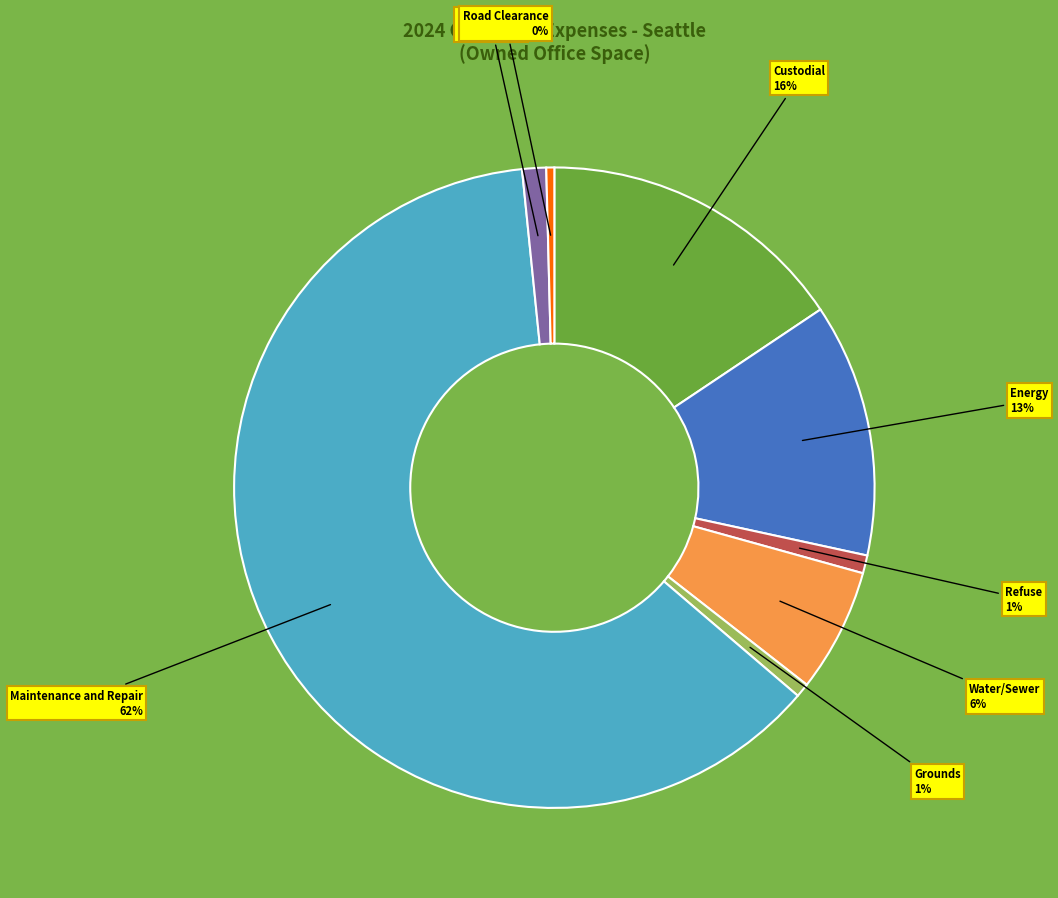

How many segments does this pie chart have?

8